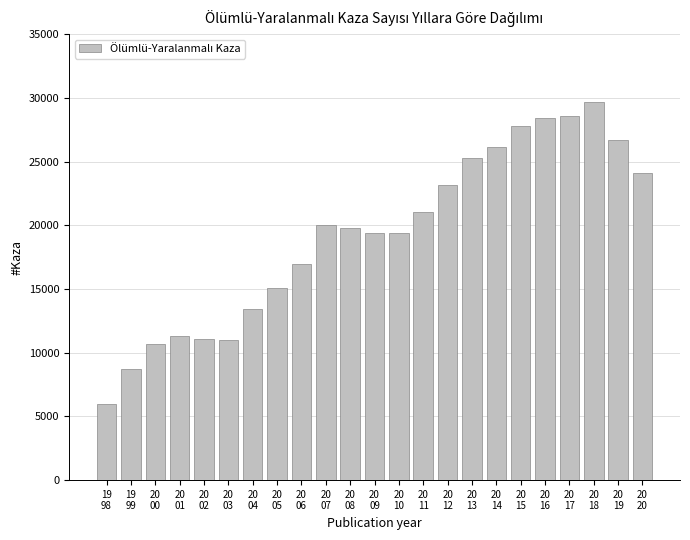

True or false: the data shows 27810 at 20
15.

True